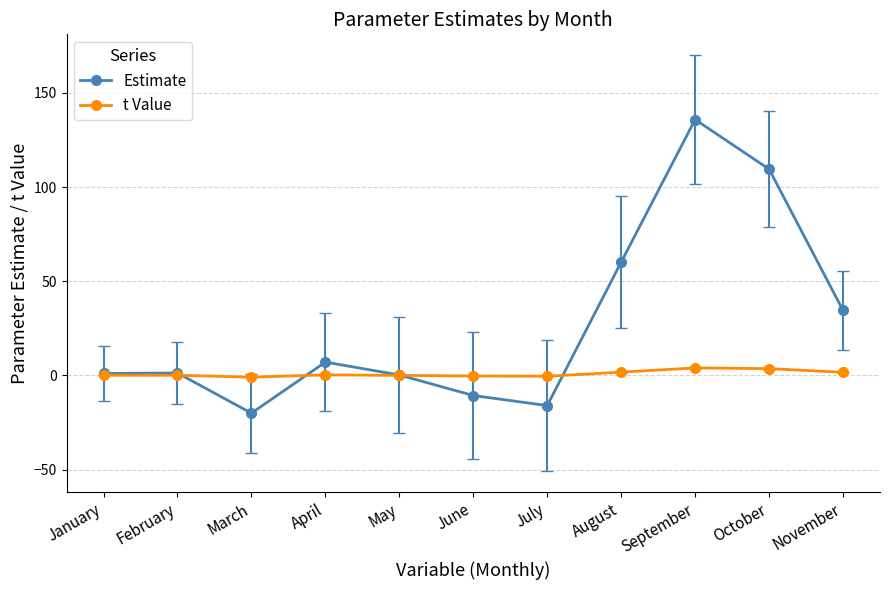

Count the number of data series in this chart.

2